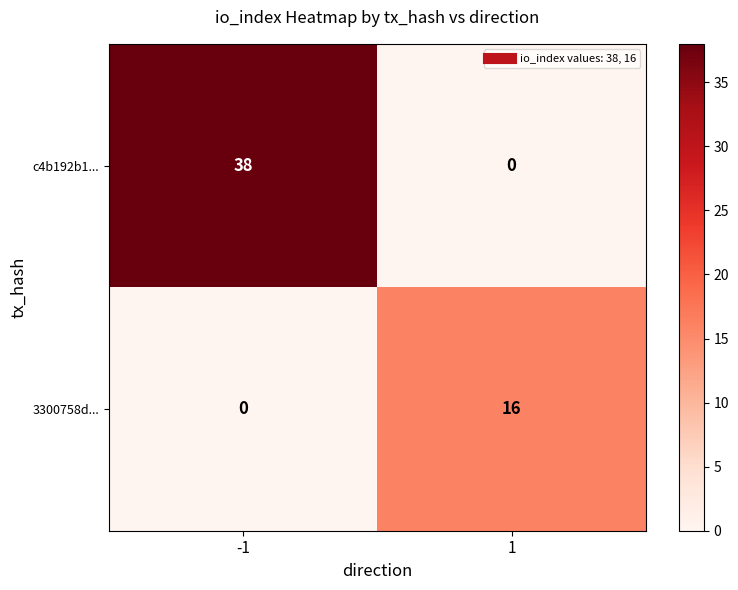

The value of c4b192b1... at 1 is 0. True or false?

True